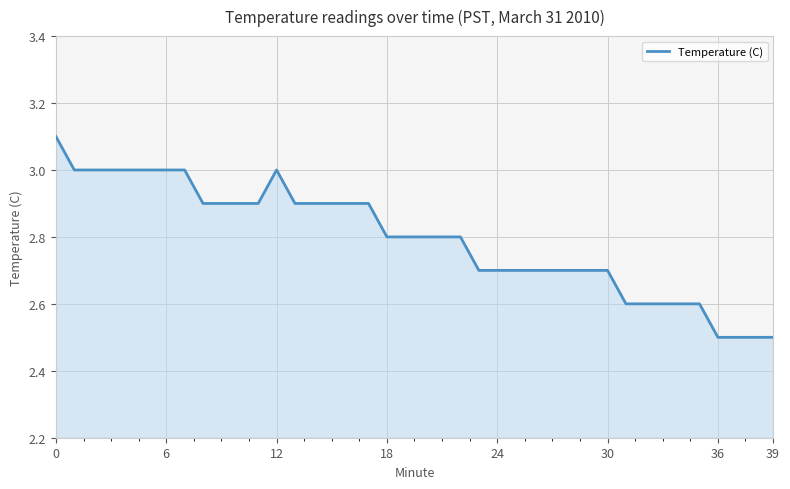

What is the difference between the second highest and second lowest values?

0.5